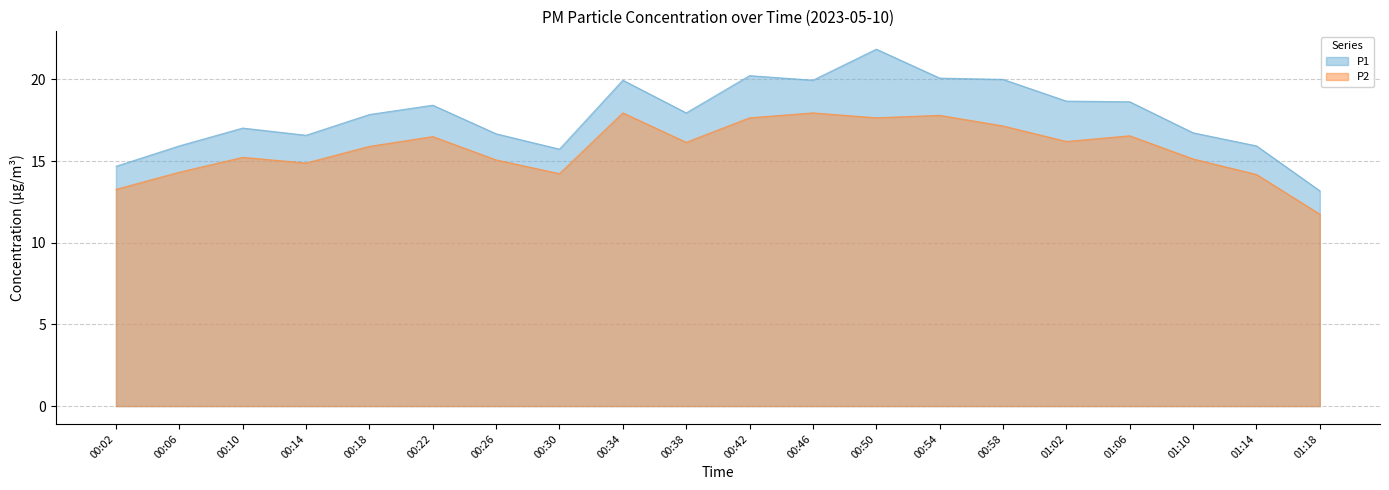

How many values in the P1 series are below 17?

8